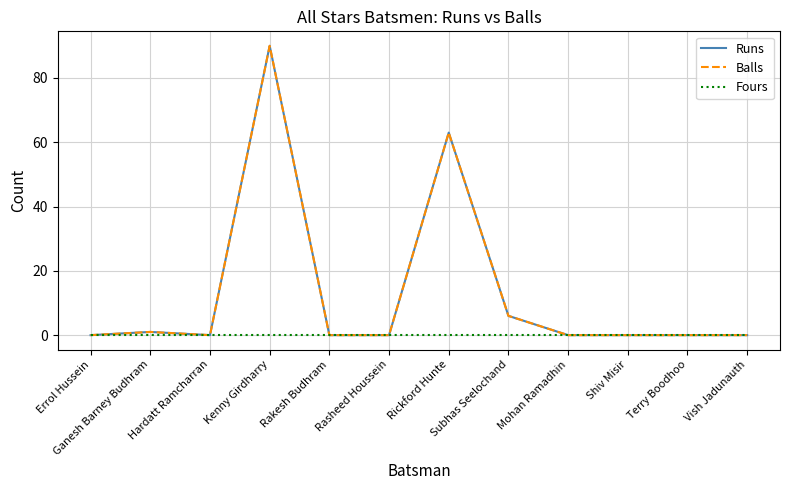

True or false: Fours has more than 1 points higher than both neighbors.

False